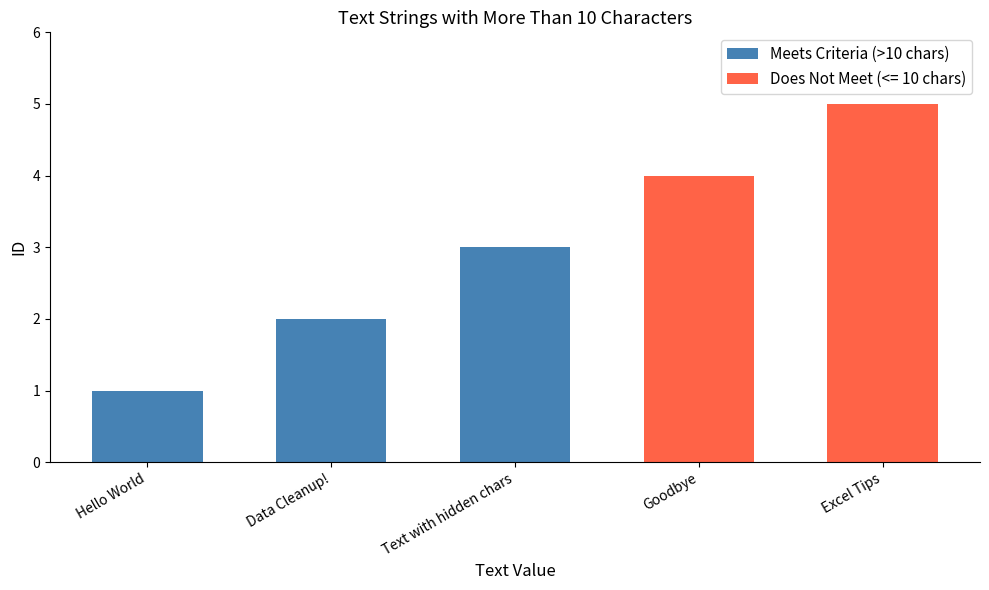

What is the sum of all Meets Criteria (>10 chars) values?

6